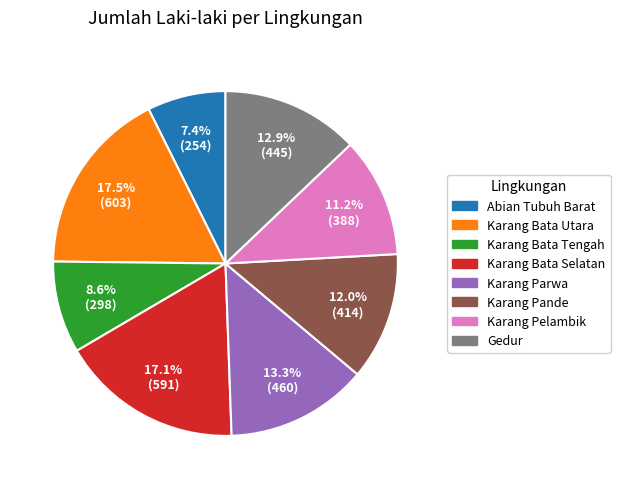

Is there a majority slice in this chart?

No